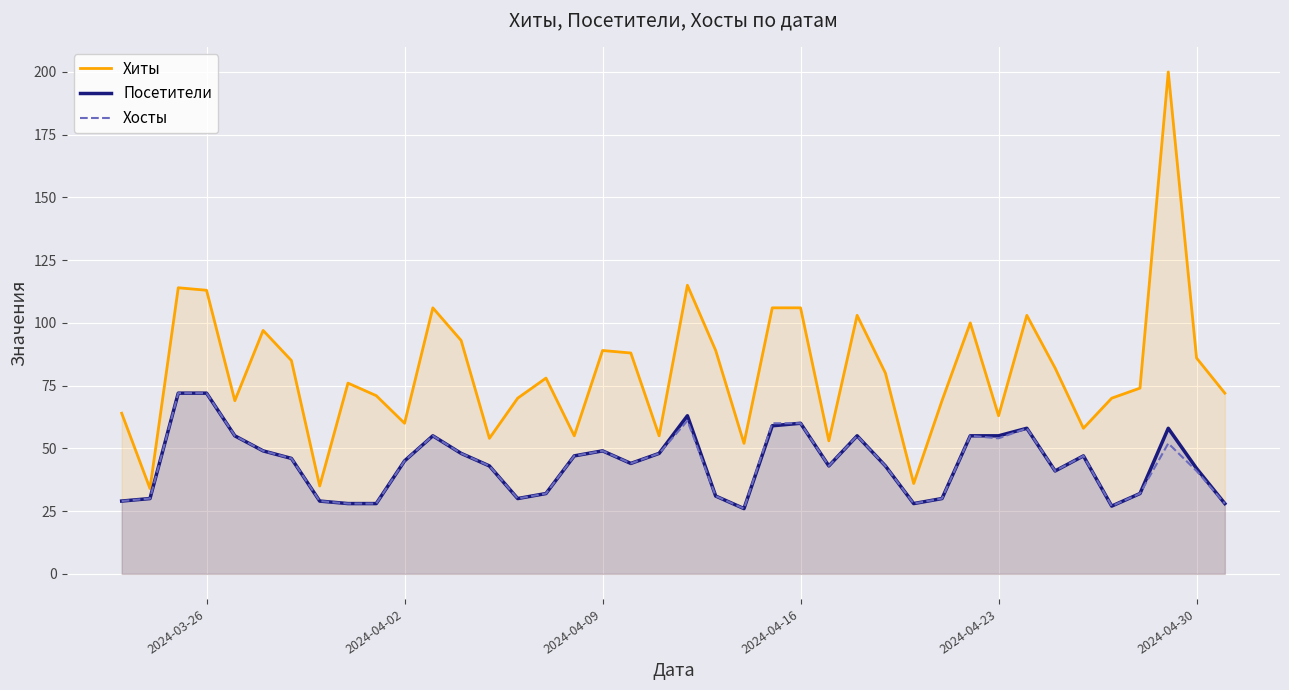

True or false: Хосты and Посетители cross at least once.

False